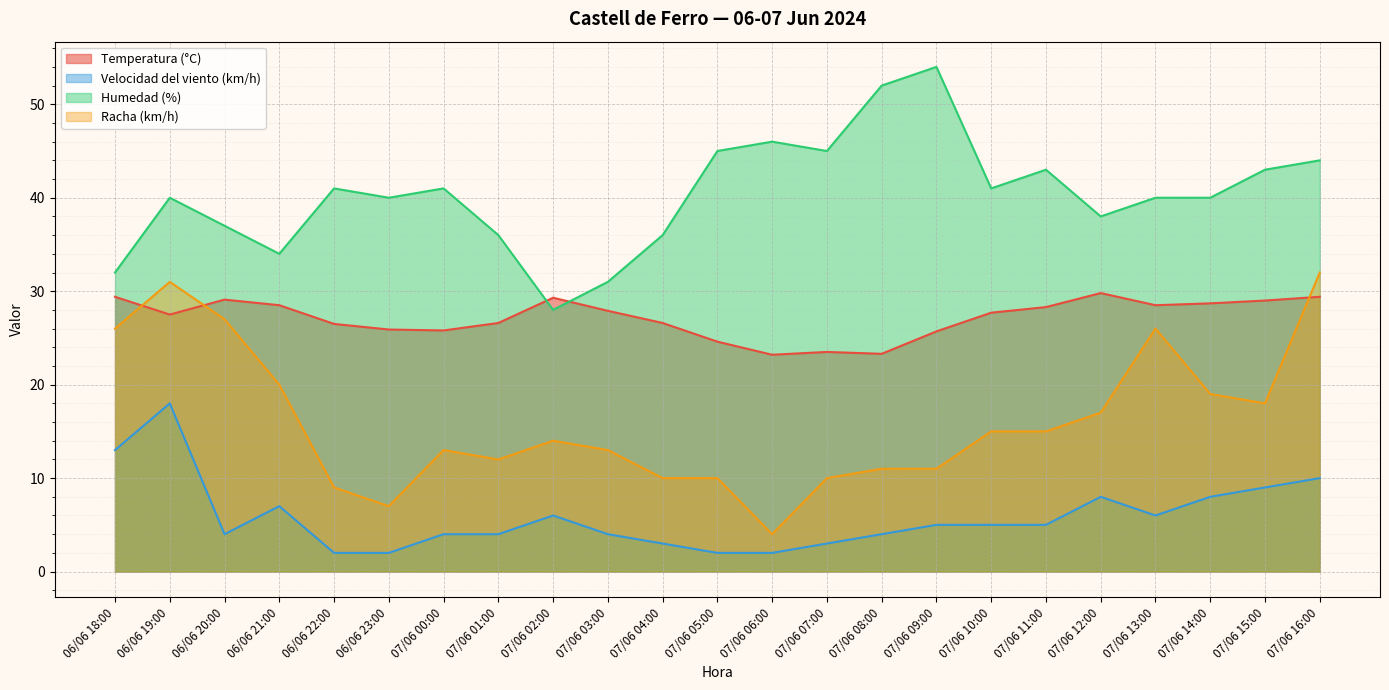

What is the spread (max minus min) of values at 07/06 02:00?

23.3